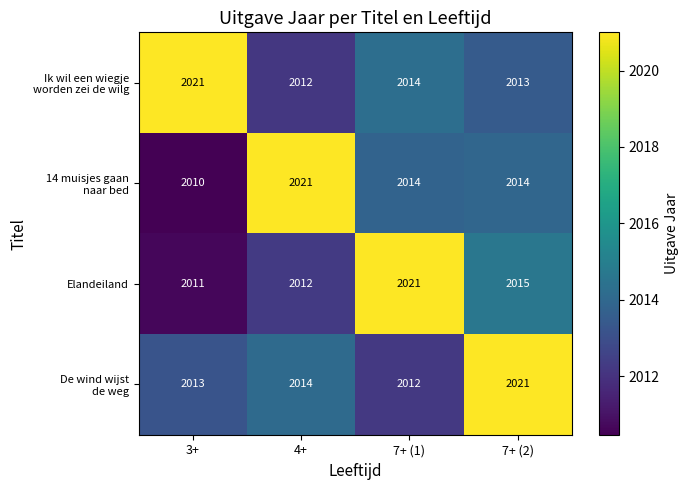

Which category has the lowest value in the Elandeiland series?

3+